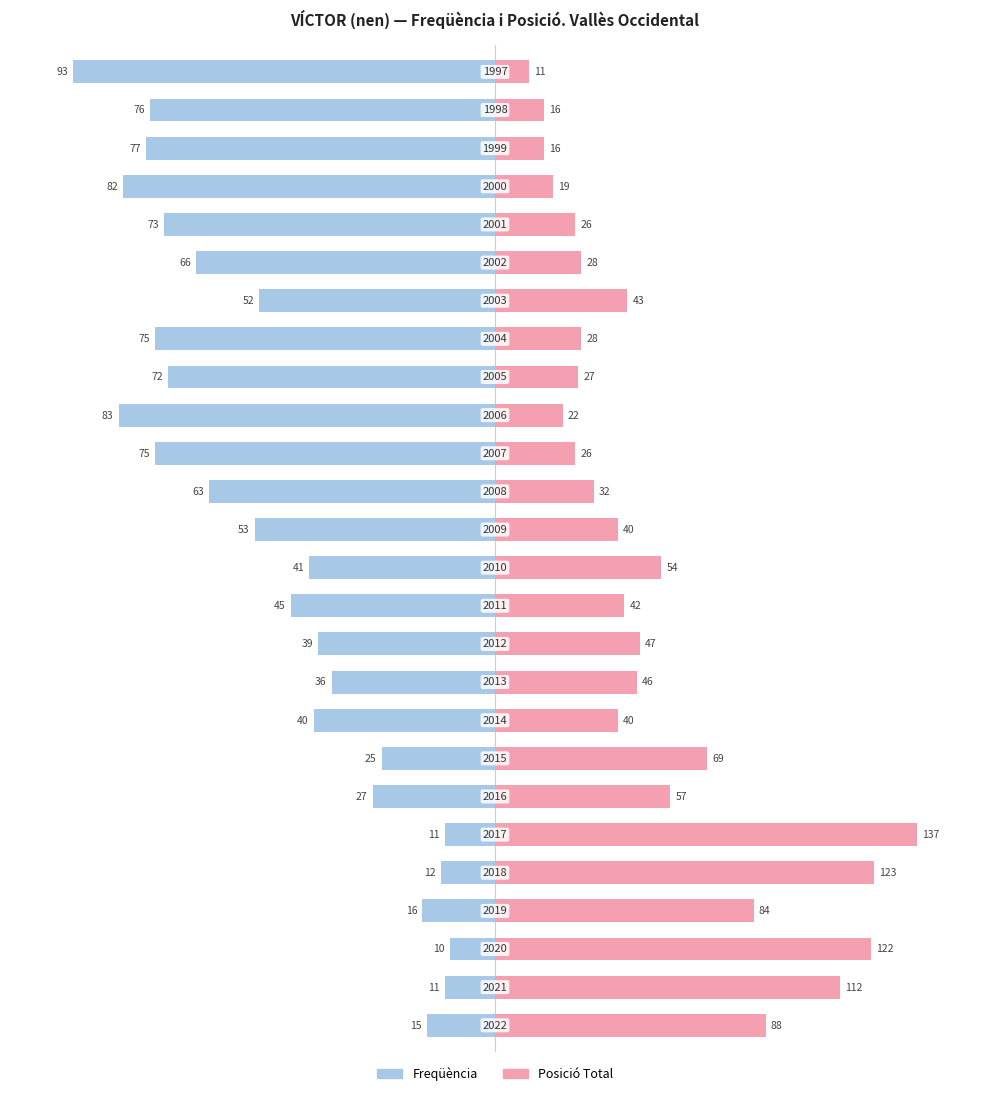

How many bars are there in each group?

2